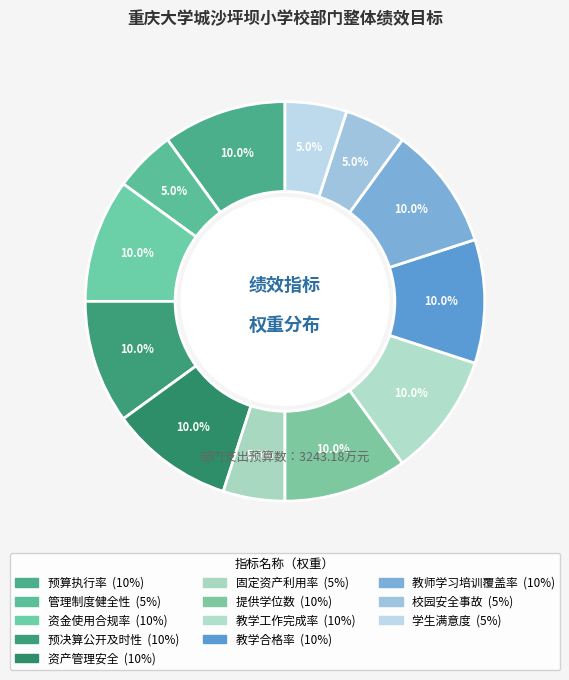

Rank the categories by value from highest to lowest.

预算执行率, 资金使用合规率, 预决算公开及时性, 资产管理安全, 提供学位数, 教学工作完成率, 教学合格率, 教师学习培训覆盖率, 管理制度健全性, 固定资产利用率, 校园安全事故, 学生满意度